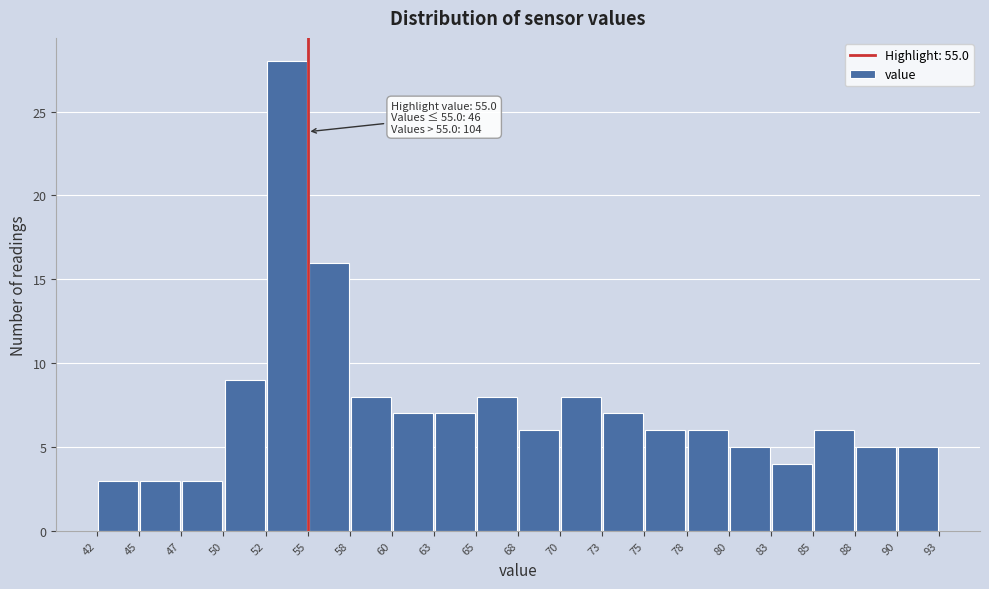

Which range on the x-axis has the tallest bar?

52 to 55